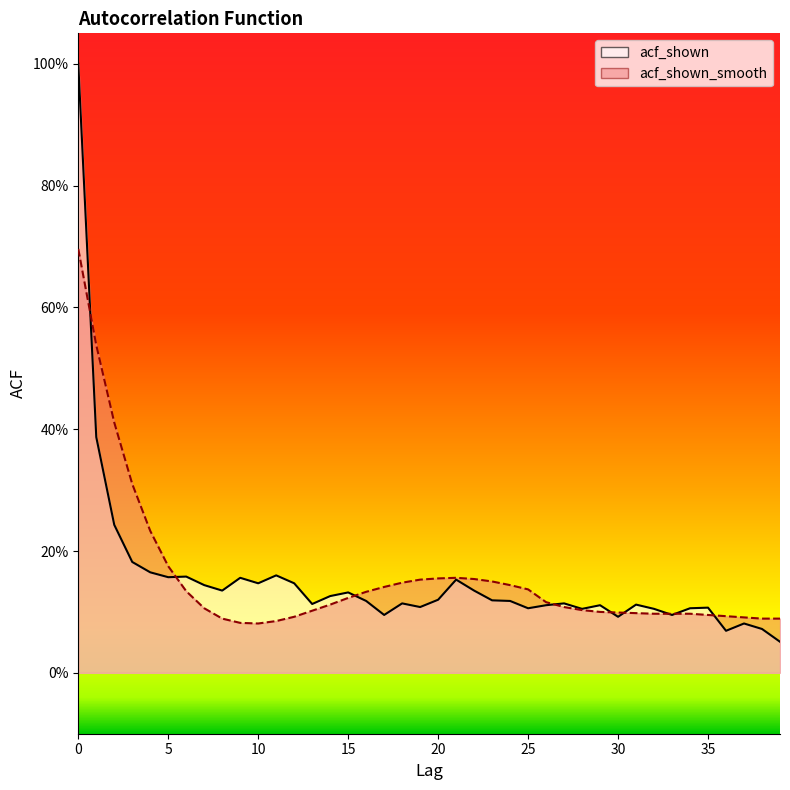

What are all the series names shown in the legend?

acf_shown, acf_shown_smooth